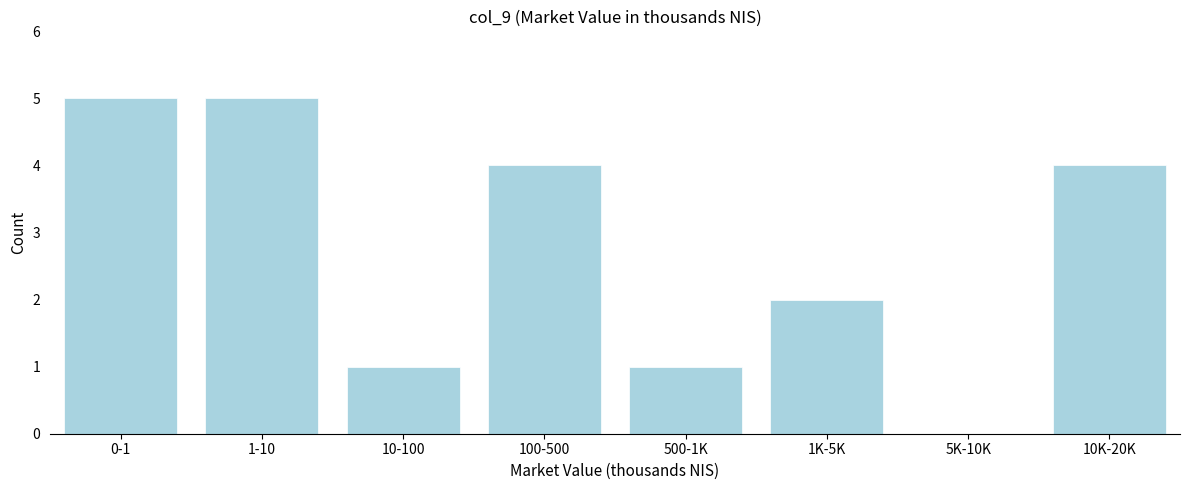

Reading right to left, list all the values displayed in this chart.

10K-20K=4	5K-10K=0	1K-5K=2	500-1K=1	100-500=4	10-100=1	1-10=5	0-1=5